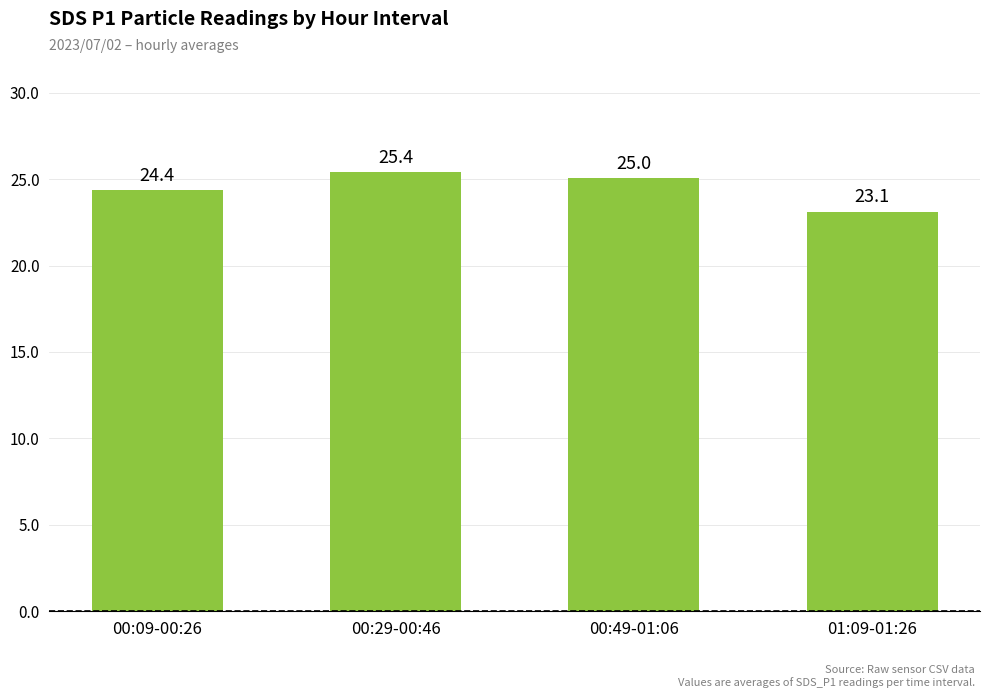

What is the label of the 2nd bar from the right?

00:49-01:06